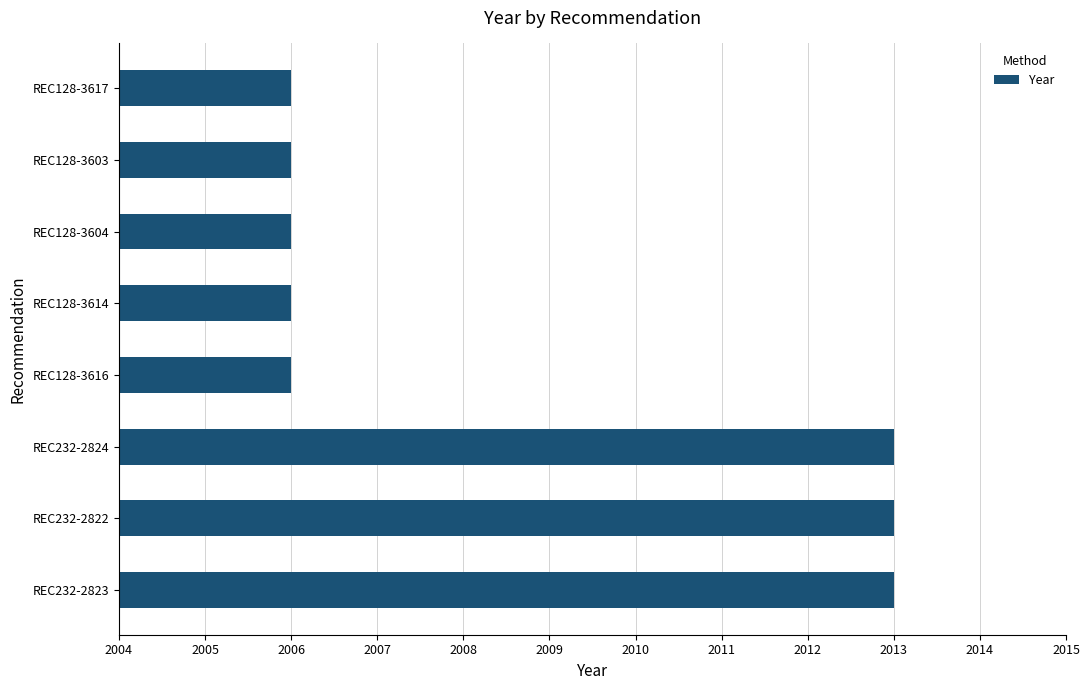

What is the average value?

2009